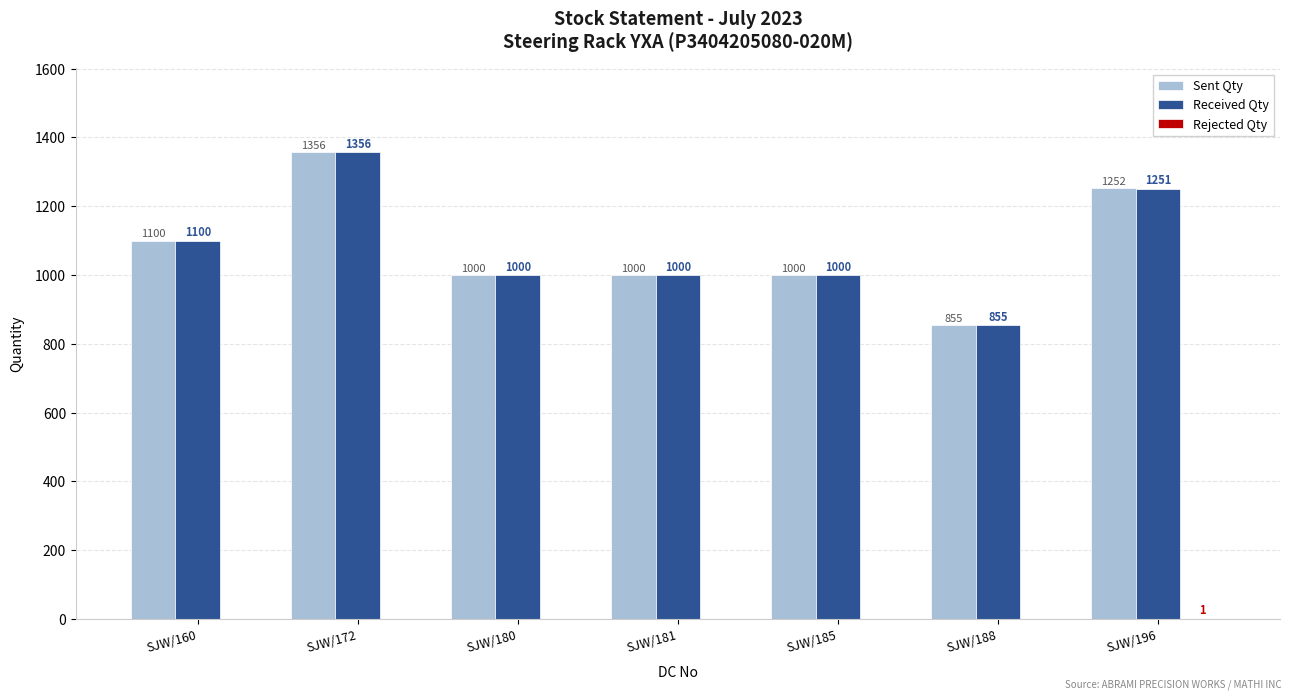

True or false: Sent Qty has a value of 1000 at SJW/180.

True